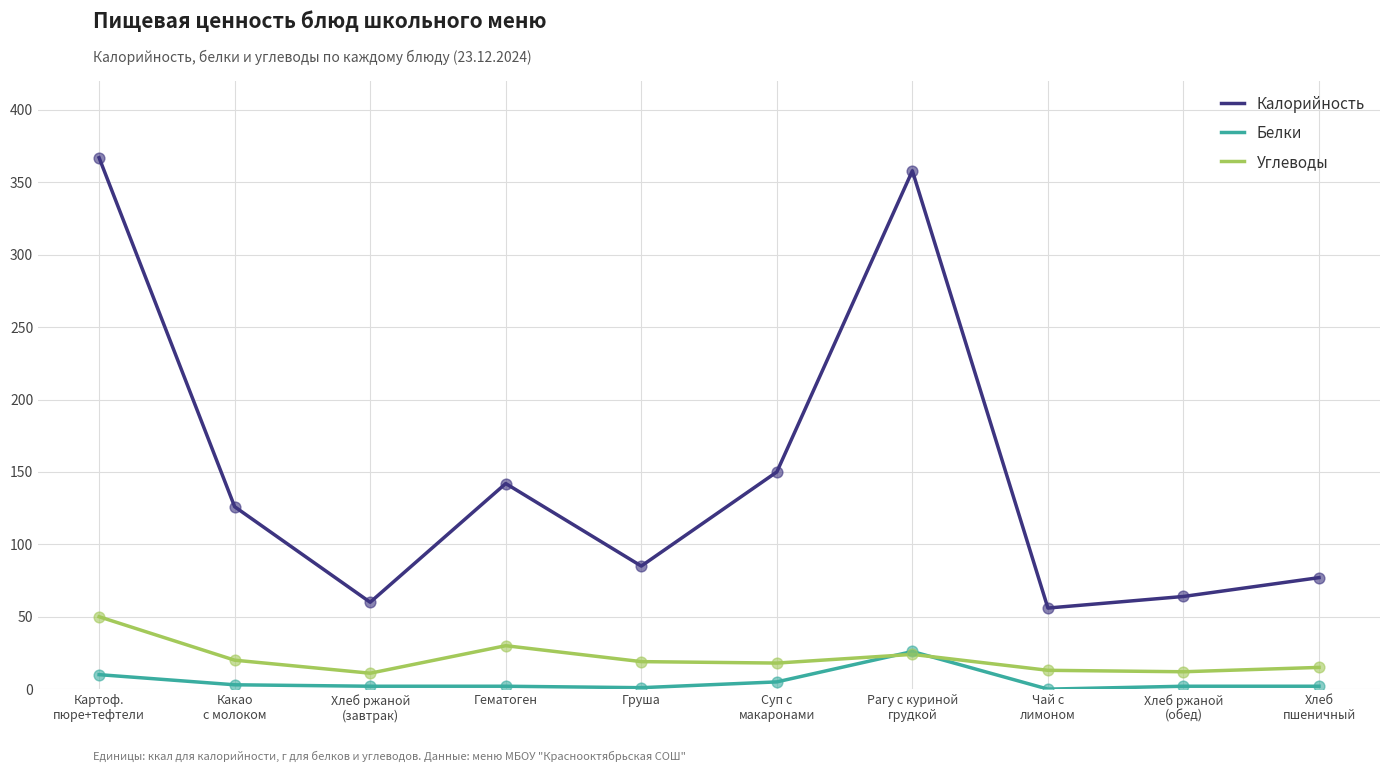

At which category is the sum across all series the highest?

Картоф.
пюре+тефтели